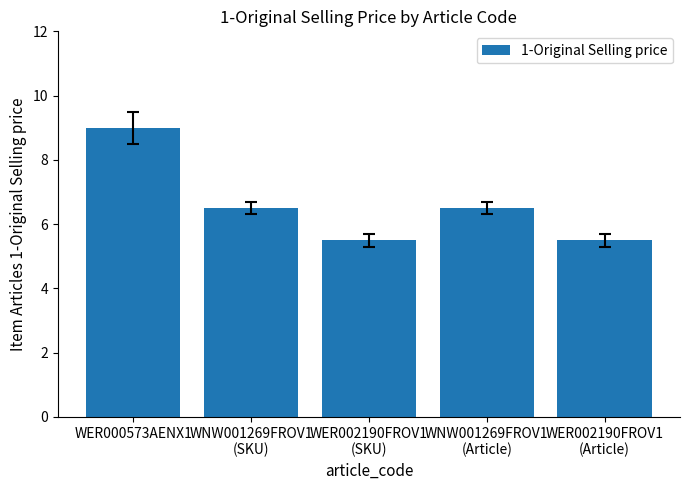

How many values exceed 6?

3